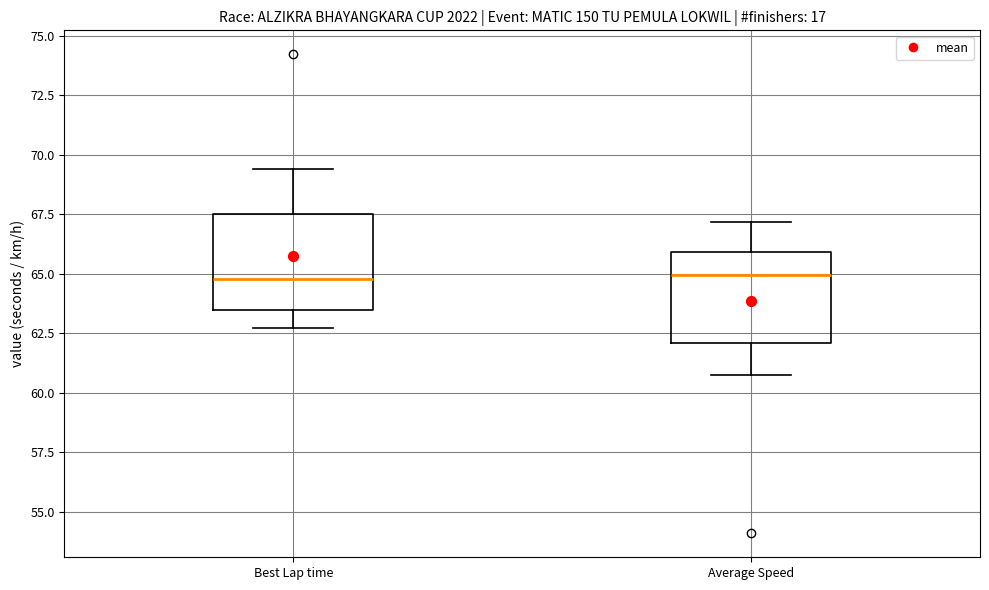

Reading left to right, read every box against the y-axis: the position of its median line, the range the box covers, and the ends of its whiskers. The values are not printed on the chart, so give them approximately, as read against the axis.

Best Lap time: median 65.0, box 63.5 to 67.5, whiskers 62.5 to 69.5
Average Speed: median 65.0, box 62.0 to 66.0, whiskers 60.5 to 67.0